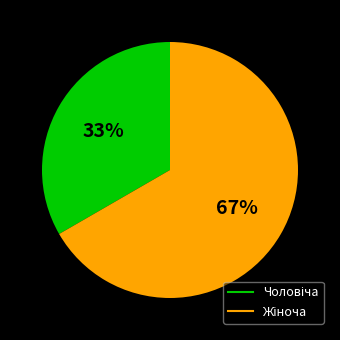

Is there any slice that represents more than half of the pie?

Yes